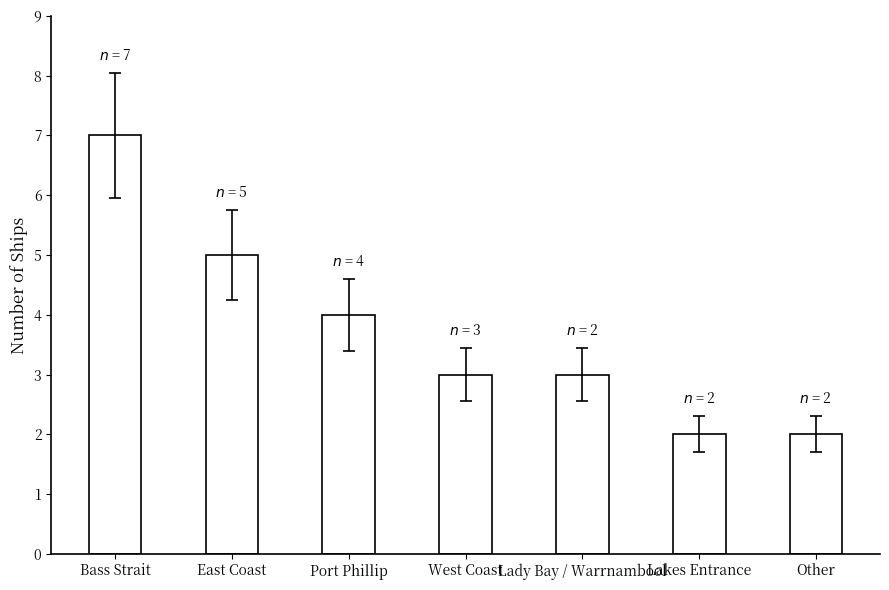

Reading right to left, extract all data points from this chart.

Other=2	Lakes Entrance=2	Lady Bay / Warrnambool=3	West Coast=3	Port Phillip=4	East Coast=5	Bass Strait=7